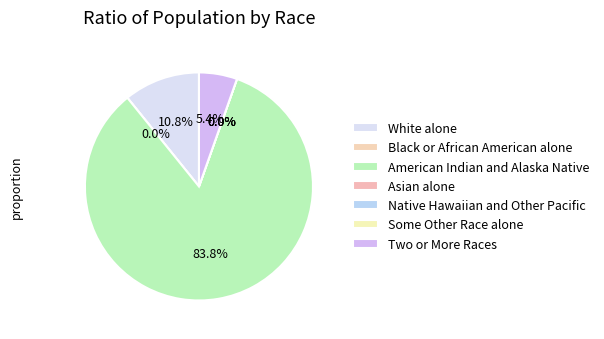

Count the number of slices in the pie.

7